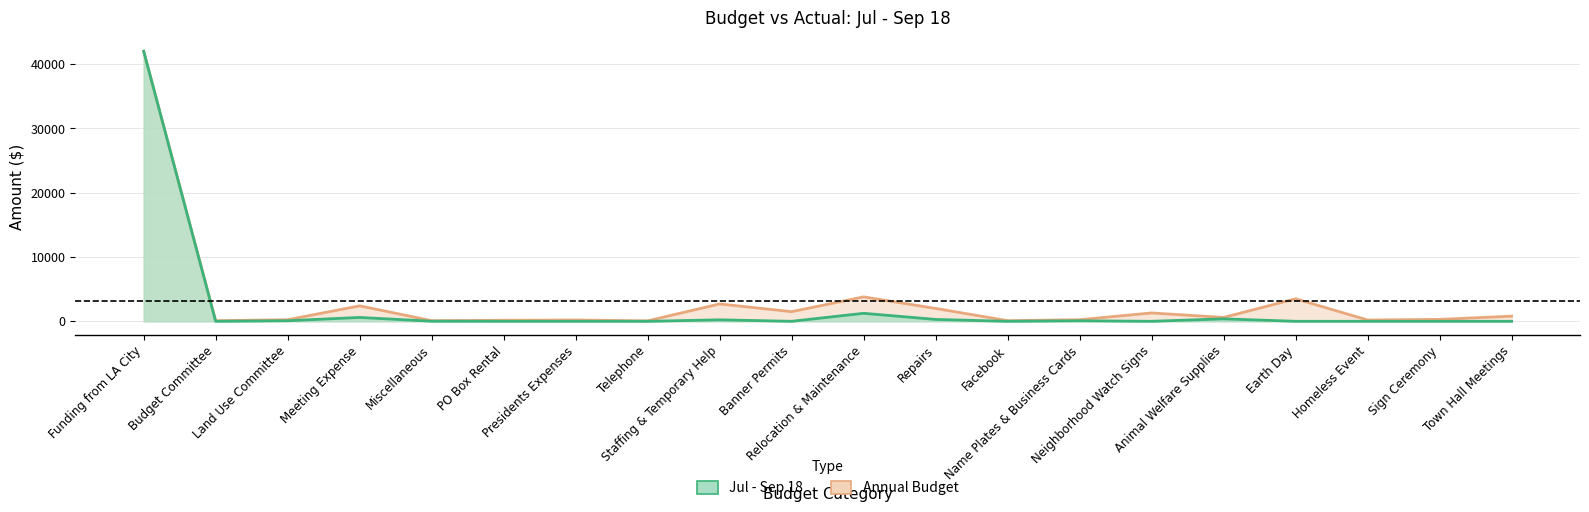

At which label is Annual Budget closest to 21037?

Relocation & Maintenance